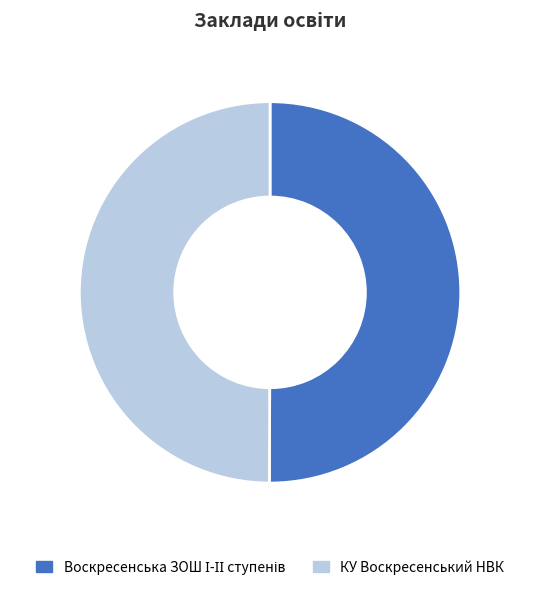

True or false: КУ Воскресенський НВК accounts for 50% of the total.

True